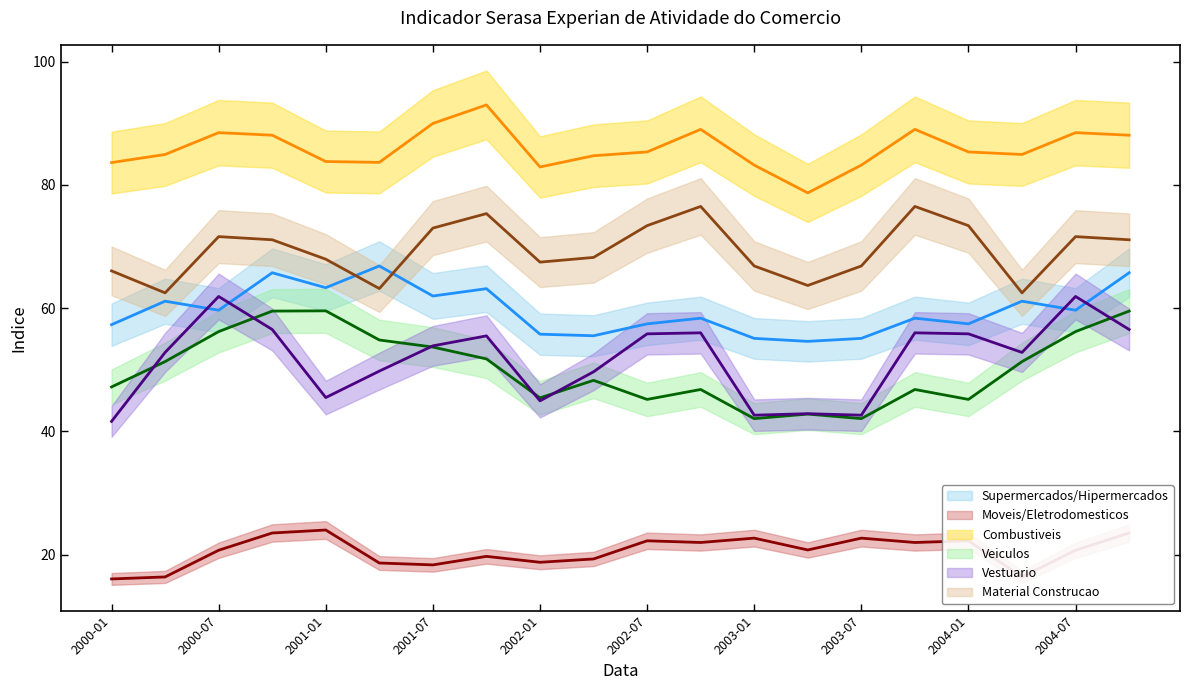

List the series in order of their peak value, lowest first.

Moveis/Eletrodomesticos, Veiculos, Vestuario, Supermercados/Hipermercados, Material Construcao, Combustiveis